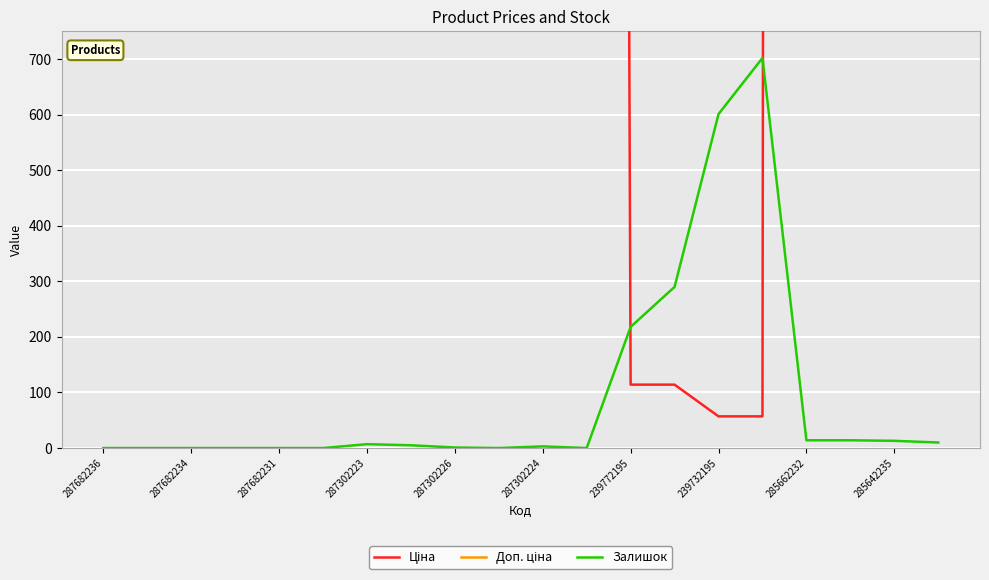

Where is Ціна nearest to the value 29241?

17